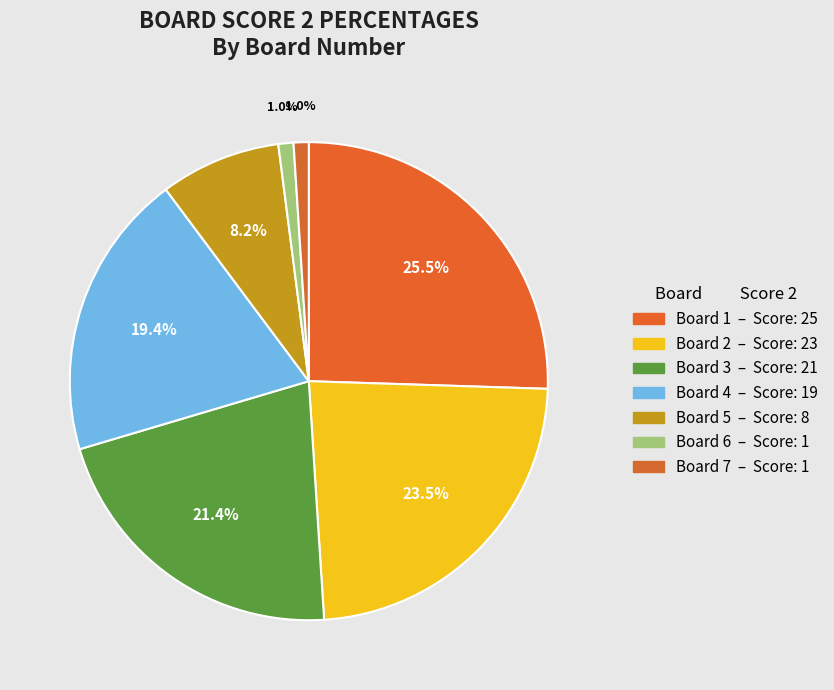

How many slices are in this pie chart?

7